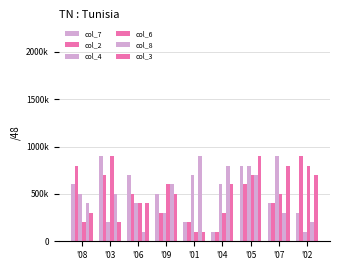

Is it true that col_3 equals 979121 at '02?

False